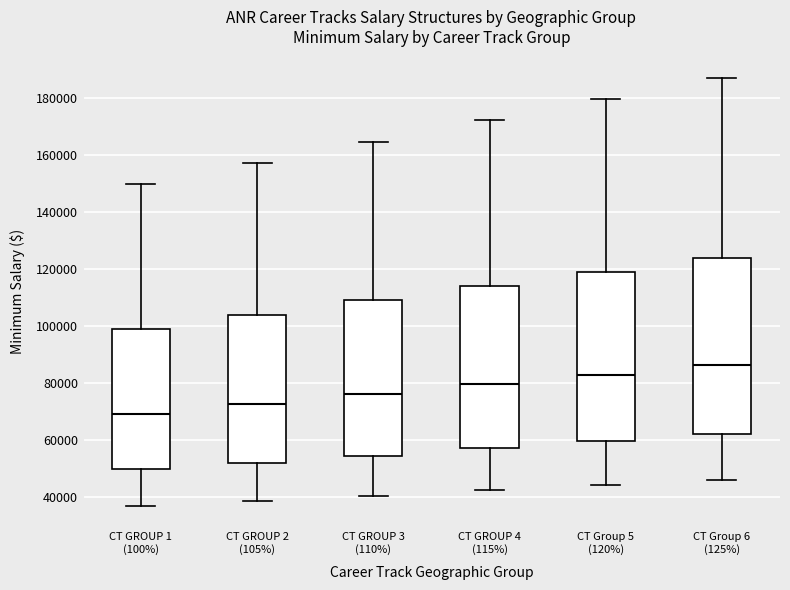

Which box's median line is the lowest?

CT GROUP 1 (100%)